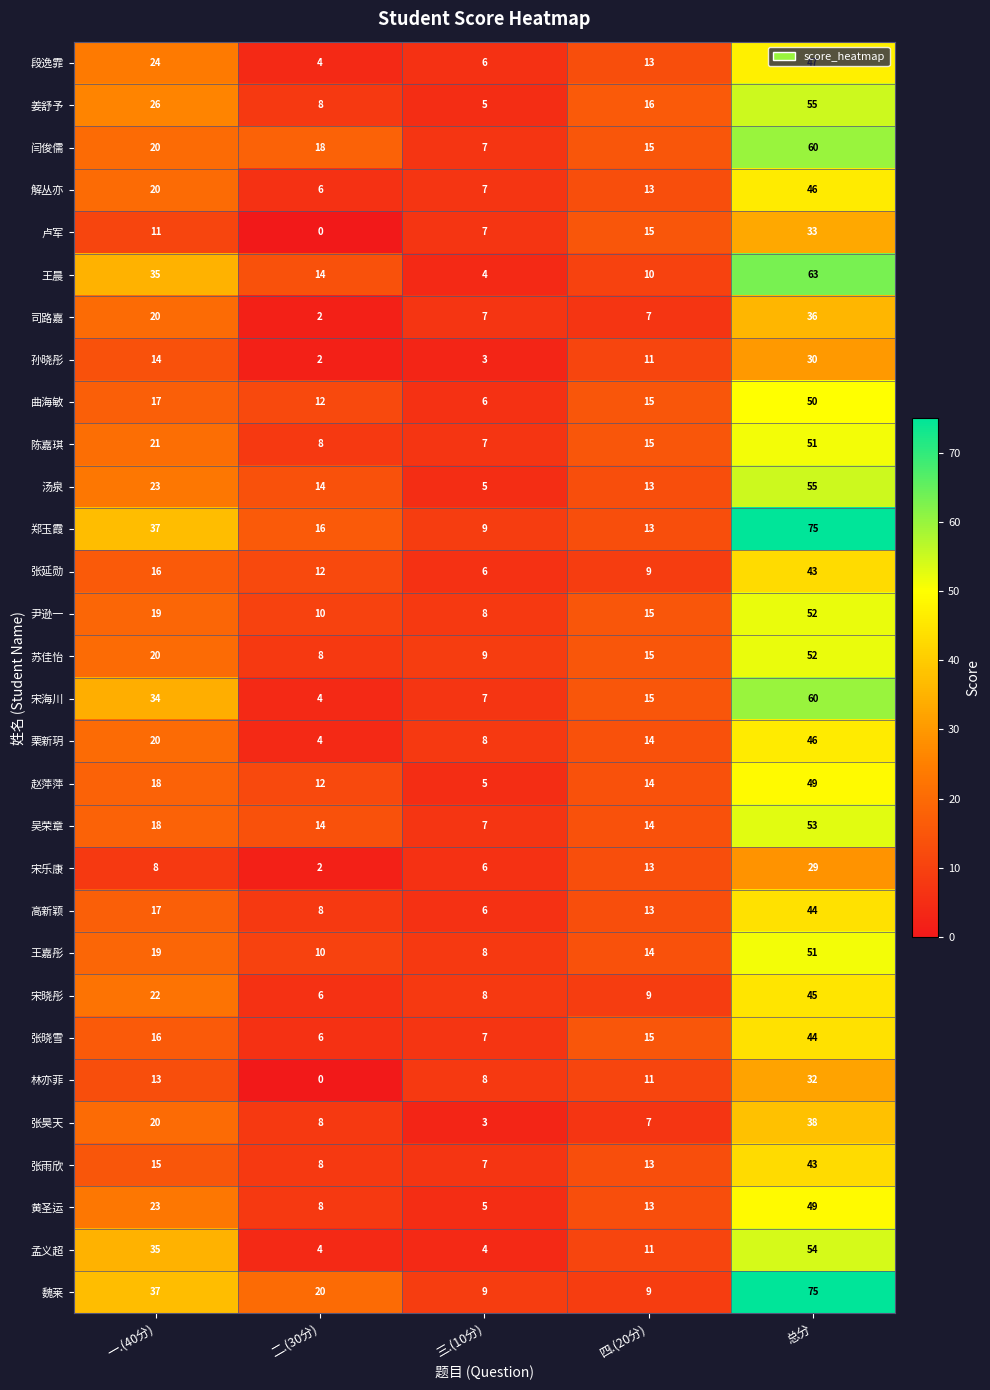

Which label corresponds to the largest value in the chart?

总分